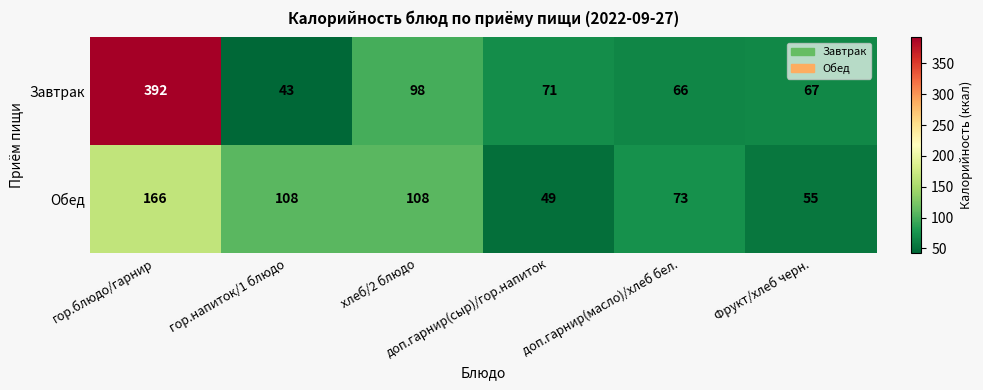

What is the minimum value for Завтрак?

43